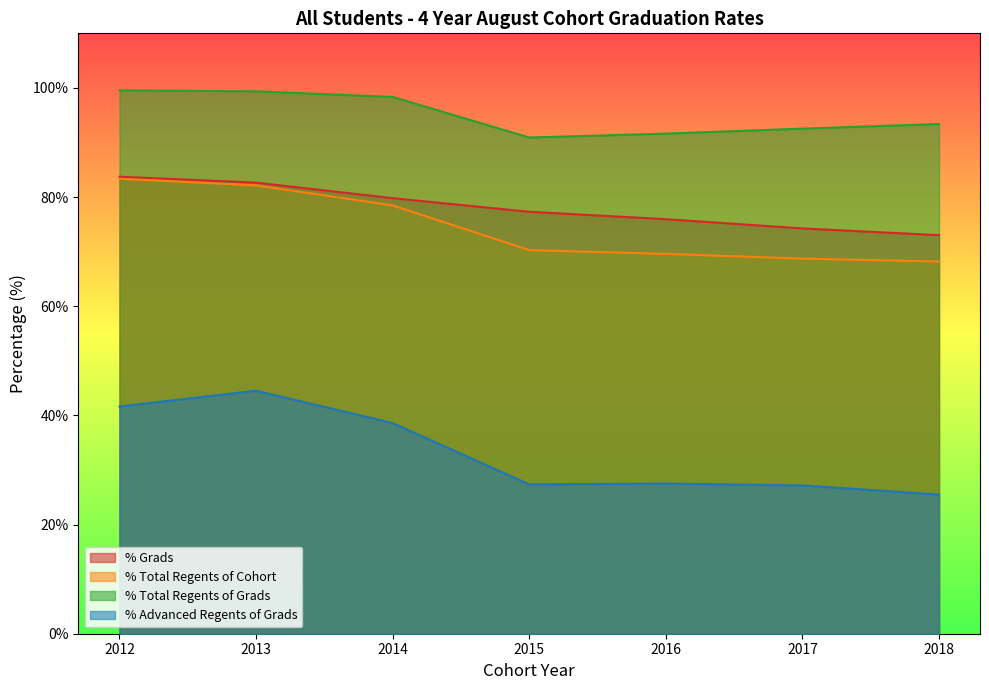

True or false: % Total Regents of Cohort and % Advanced Regents of Grads intersect in this chart.

False